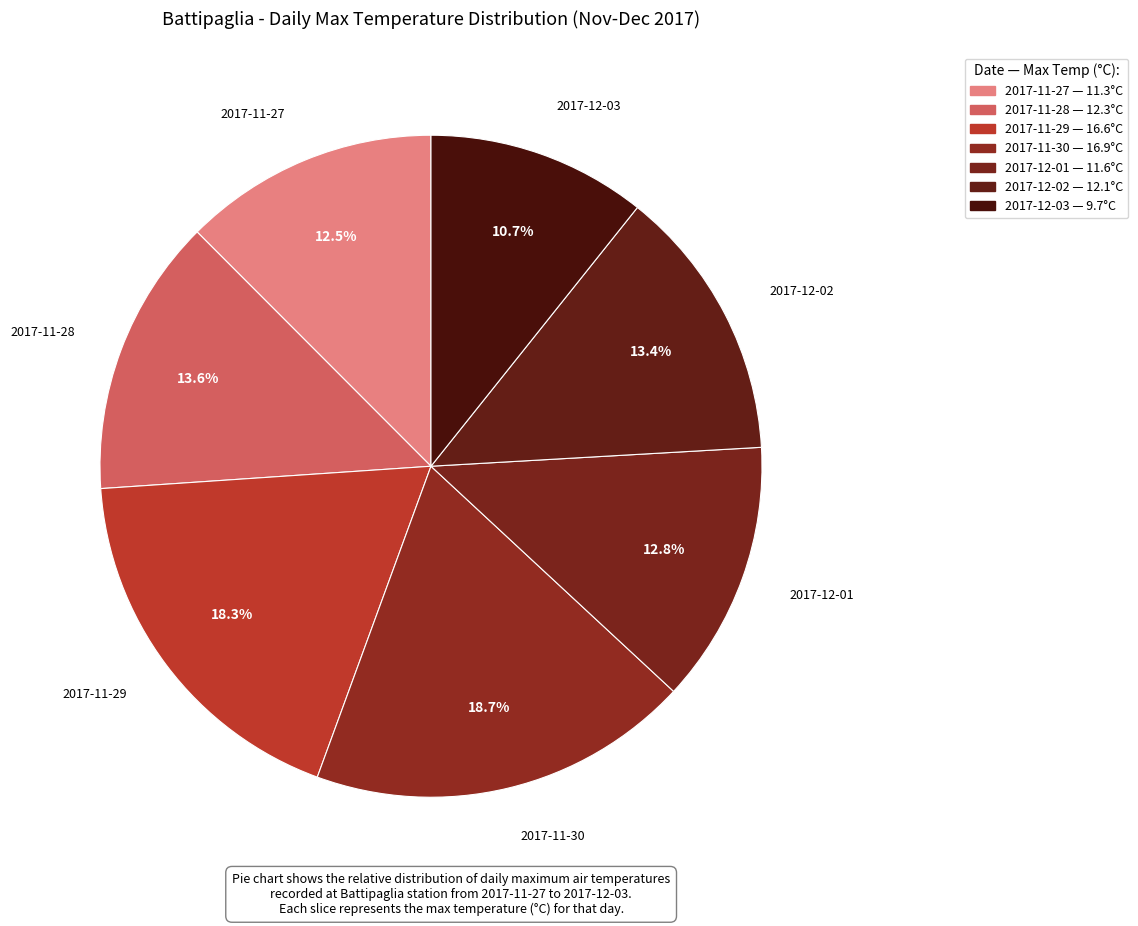

How many slices are in this pie chart?

7